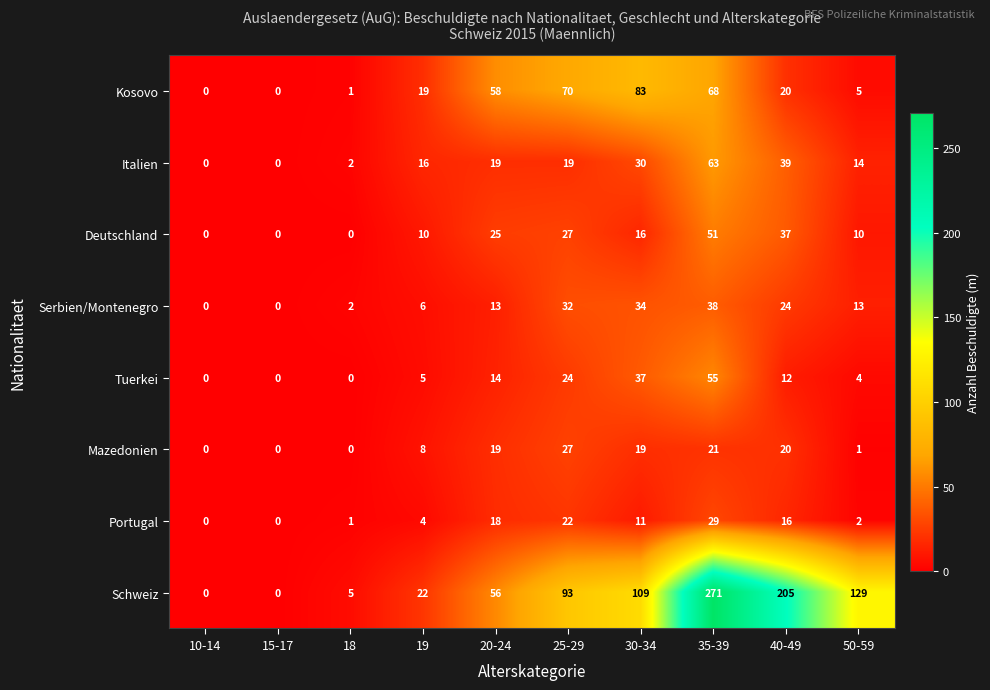

At which category does the chart reach its peak across all series?

35-39